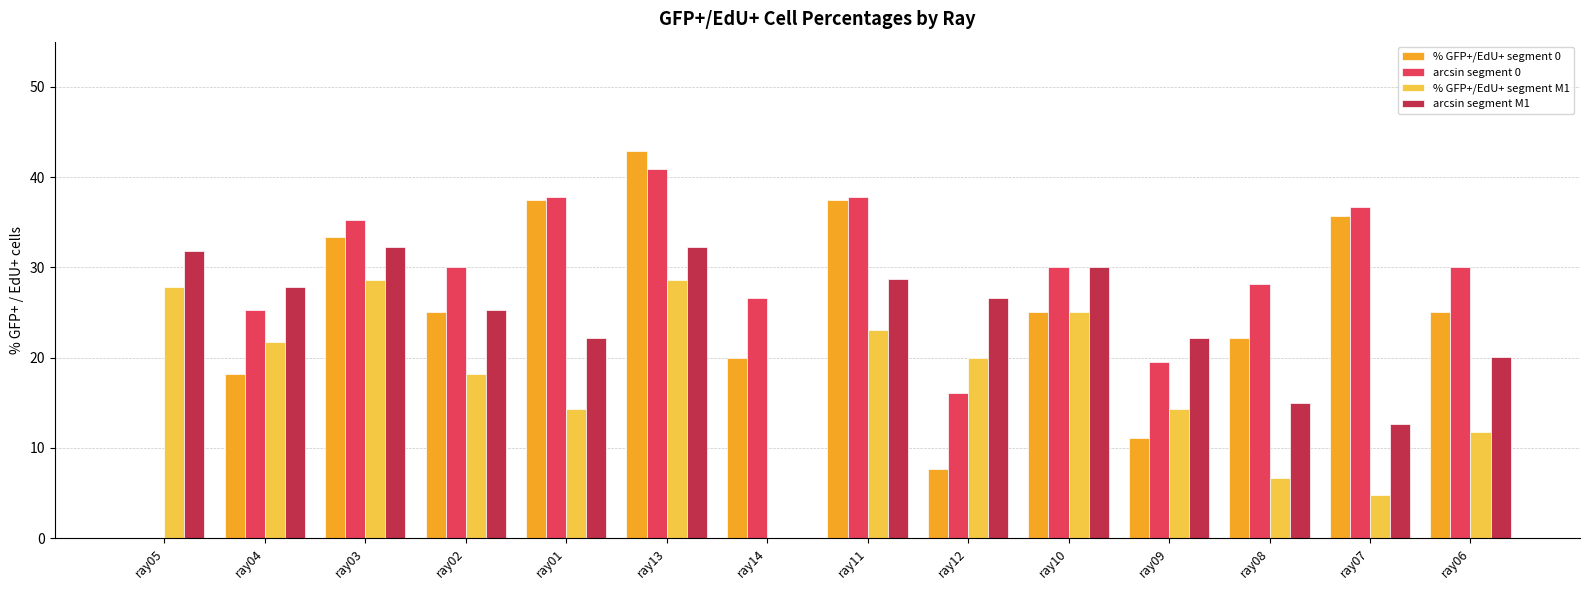

Between ray02 and ray06, which series saw the biggest shift?

% GFP+/EdU+ segment M1